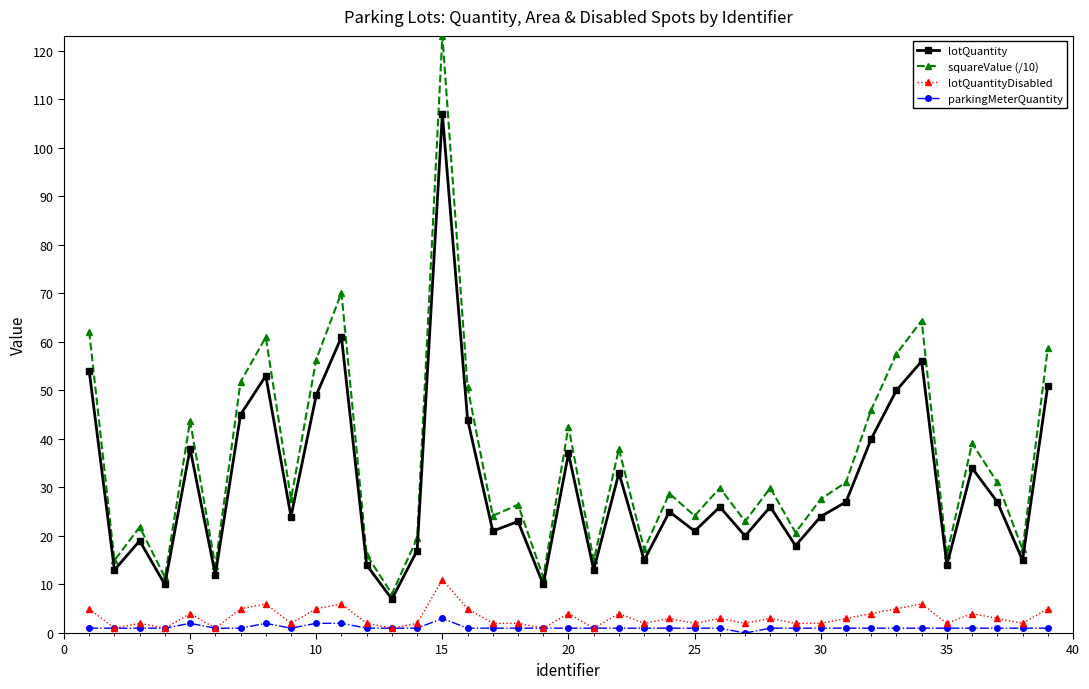

What is the difference between the second highest and second lowest values in the lotQuantityDisabled series?

5.0